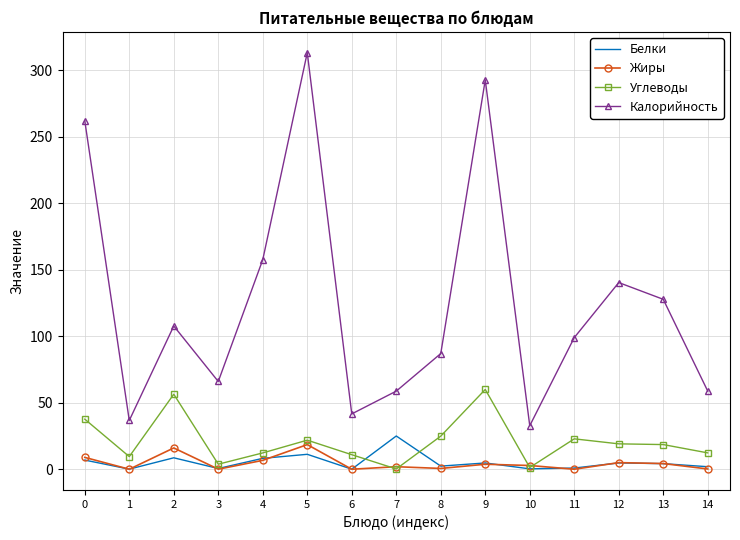

Which label corresponds to the largest value in the chart?

5